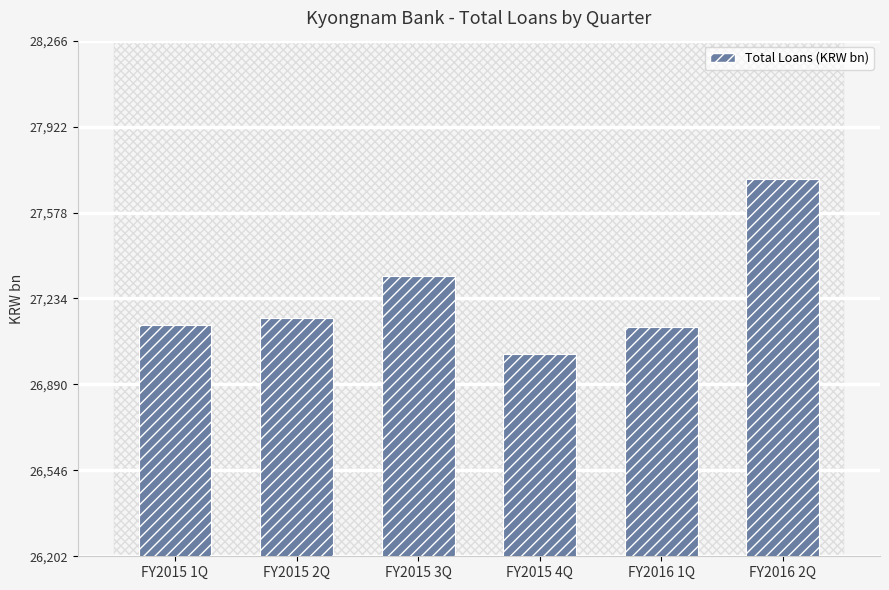

What is the sum of the values at FY2015 3Q and FY2015 1Q?

54453.9